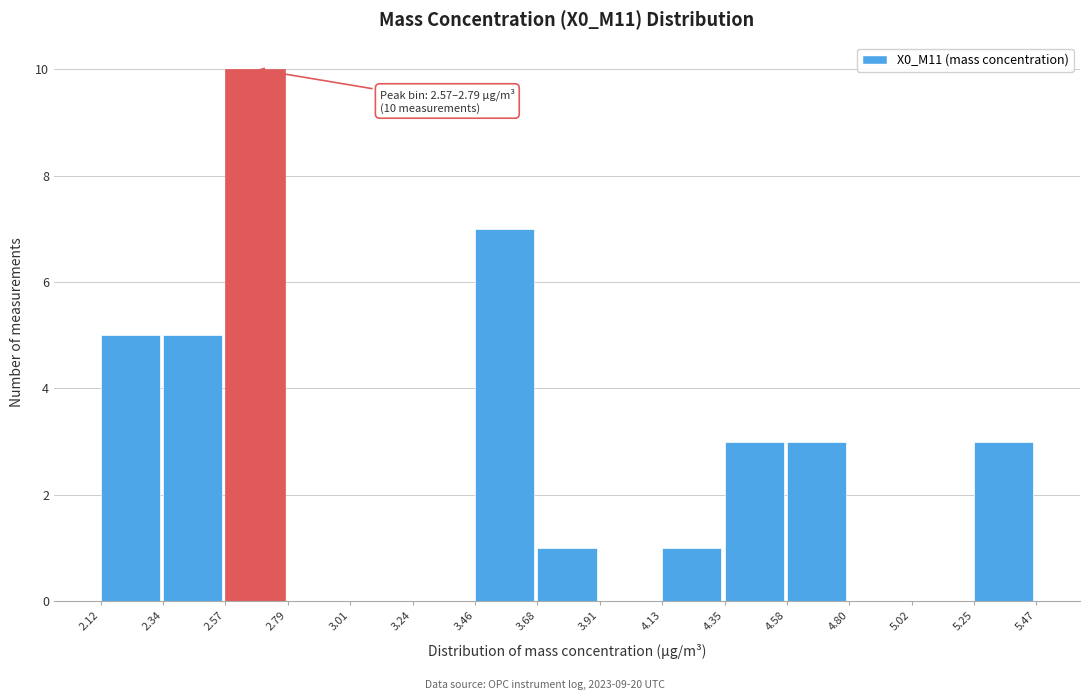

Over which range of the x-axis is the bar tallest?

2.57 to 2.79